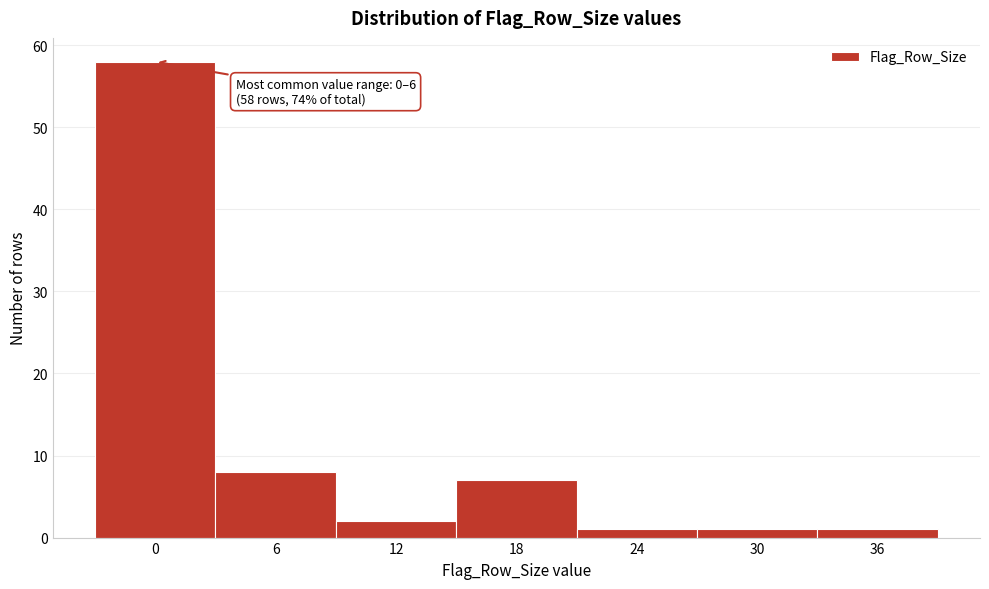

Reading left to right, what are all the values shown in this chart?

58	8	2	7	1	1	1